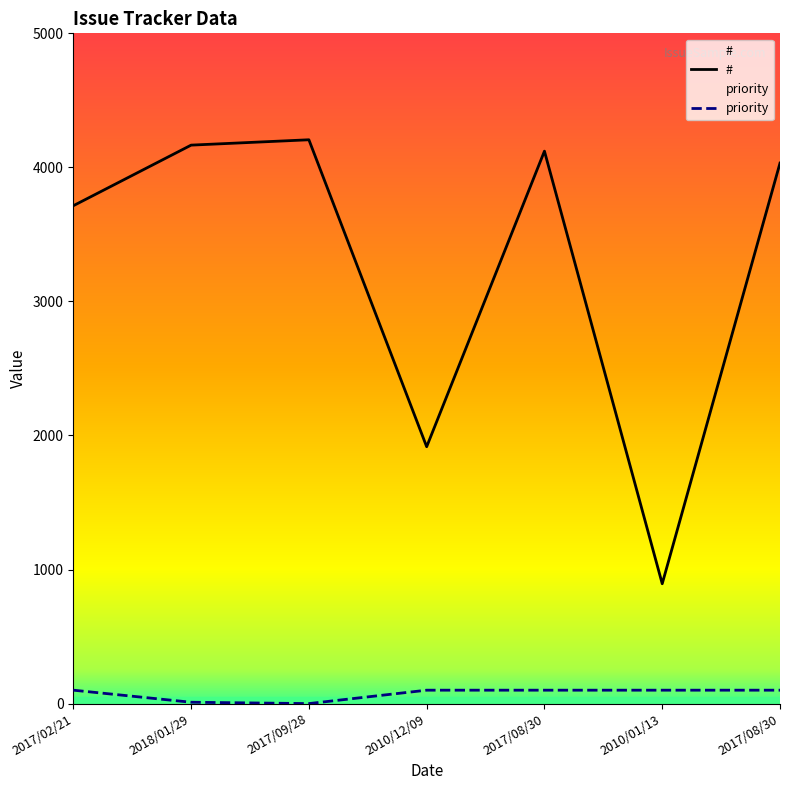

Reading left to right, extract all data points from this chart.

#: 3714	4166	4206	1916	4121	894	4032
priority: 100	10	0	100	100	100	100